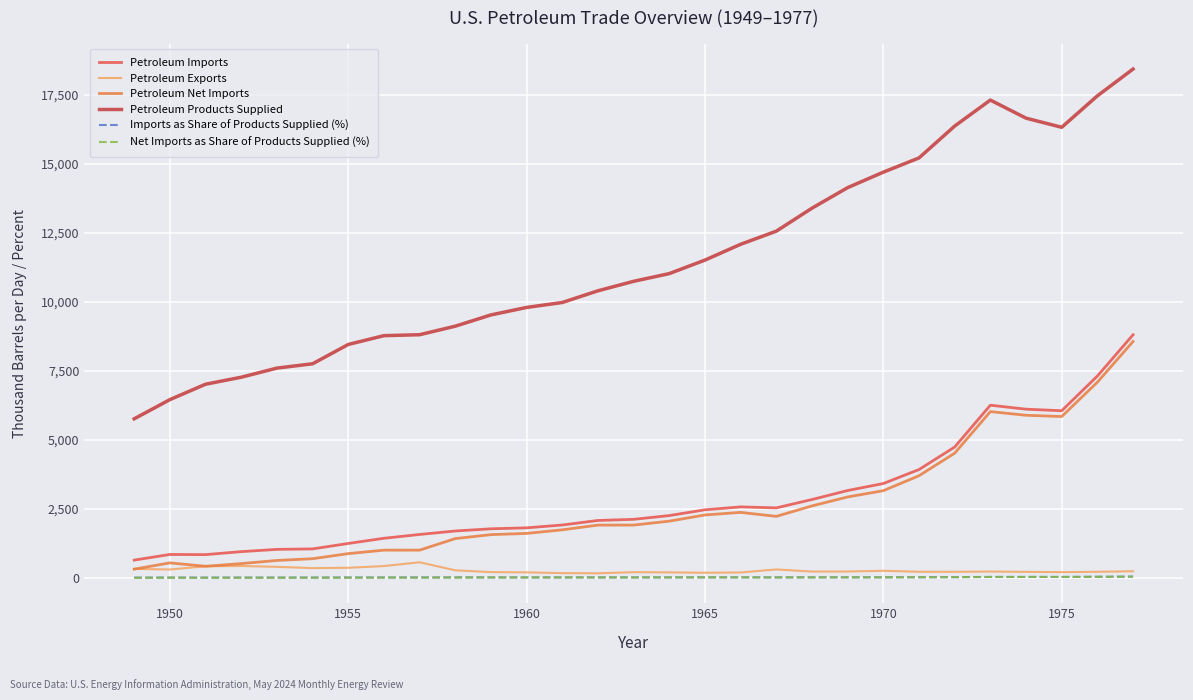

True or false: Petroleum Products Supplied and Petroleum Imports intersect in this chart.

False